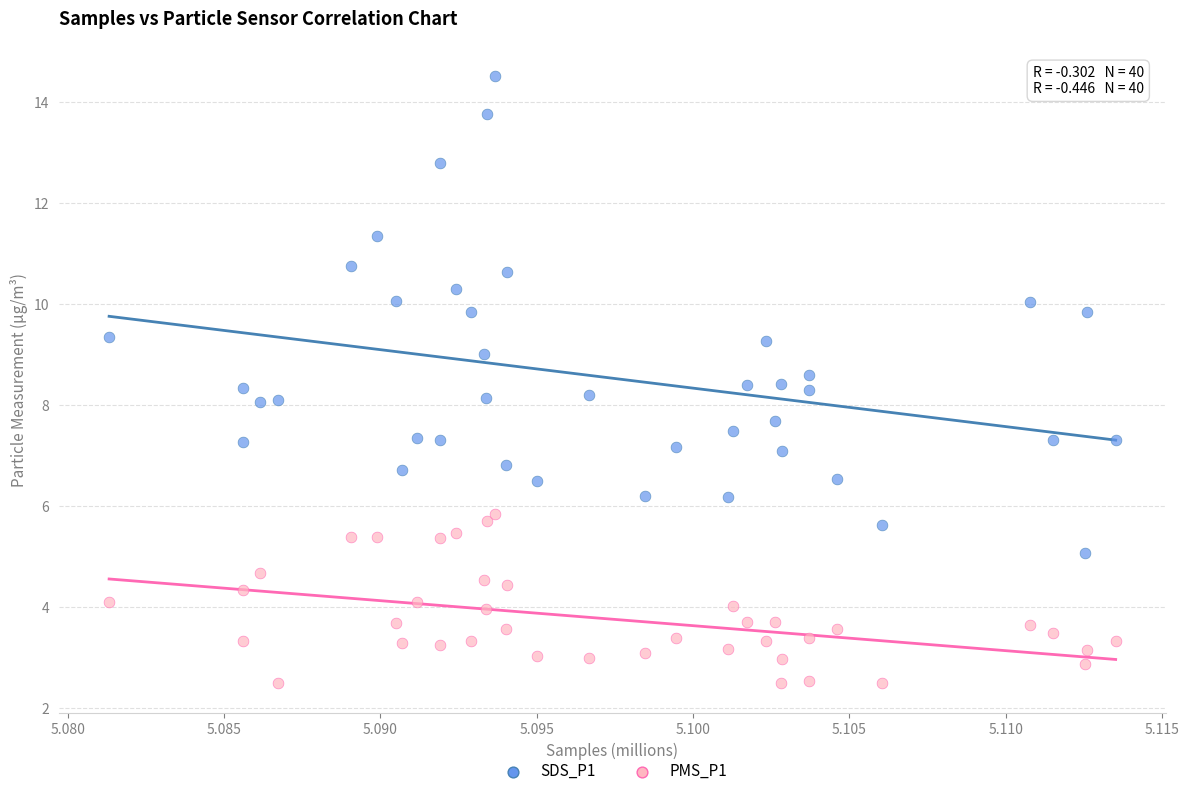

Which series has the largest Y range (max minus min)?

SDS_P1